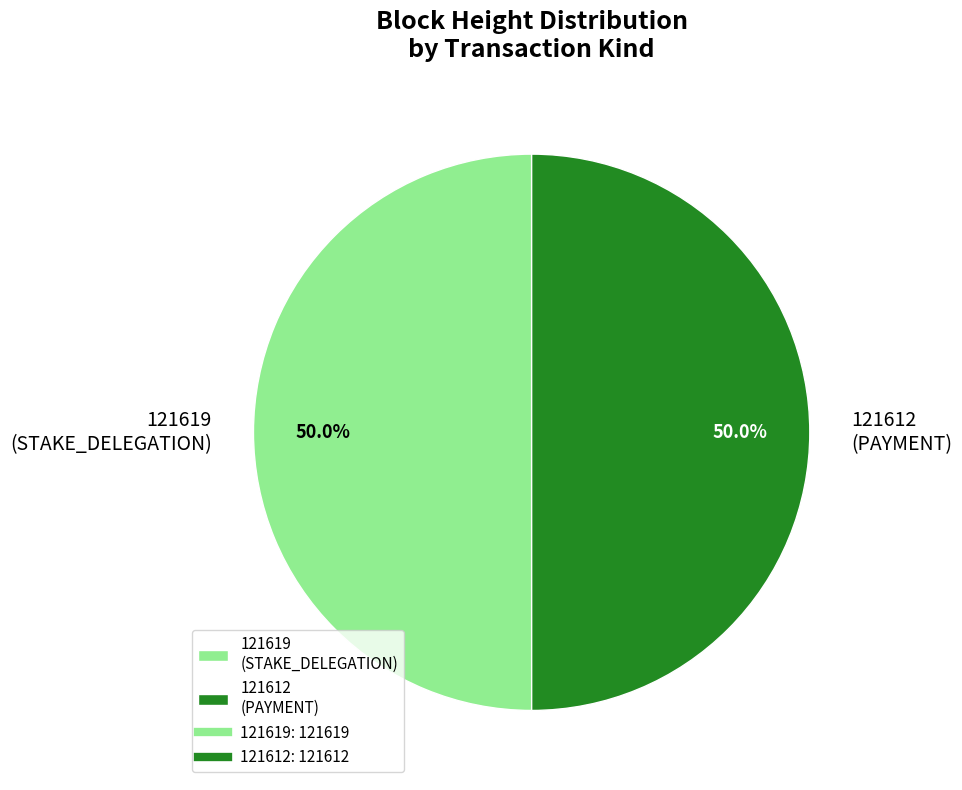

Is it true that 121612 is 86% of the pie?

False